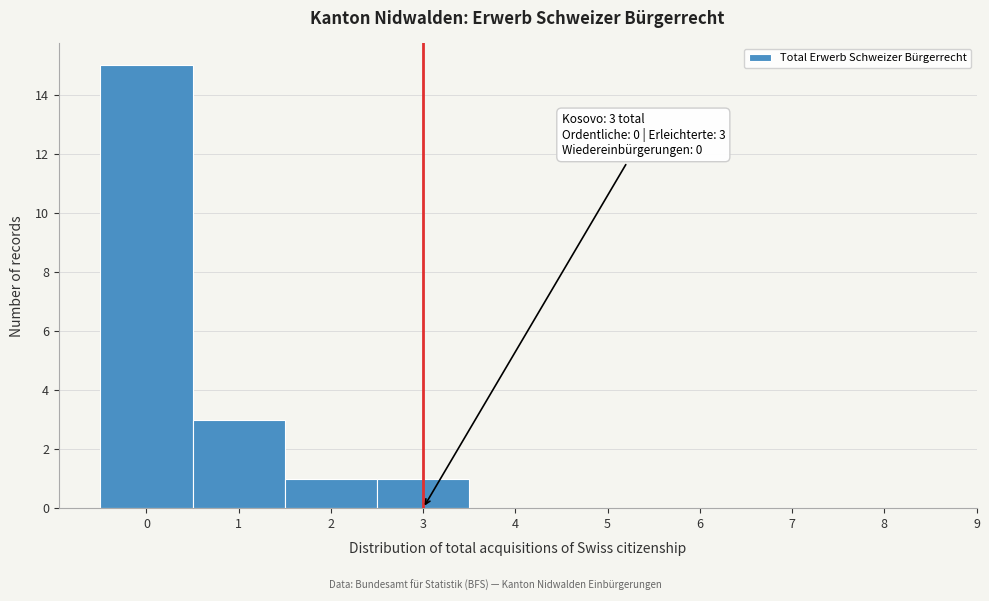

Over which range of the x-axis is the bar tallest?

-0.5 to 0.5